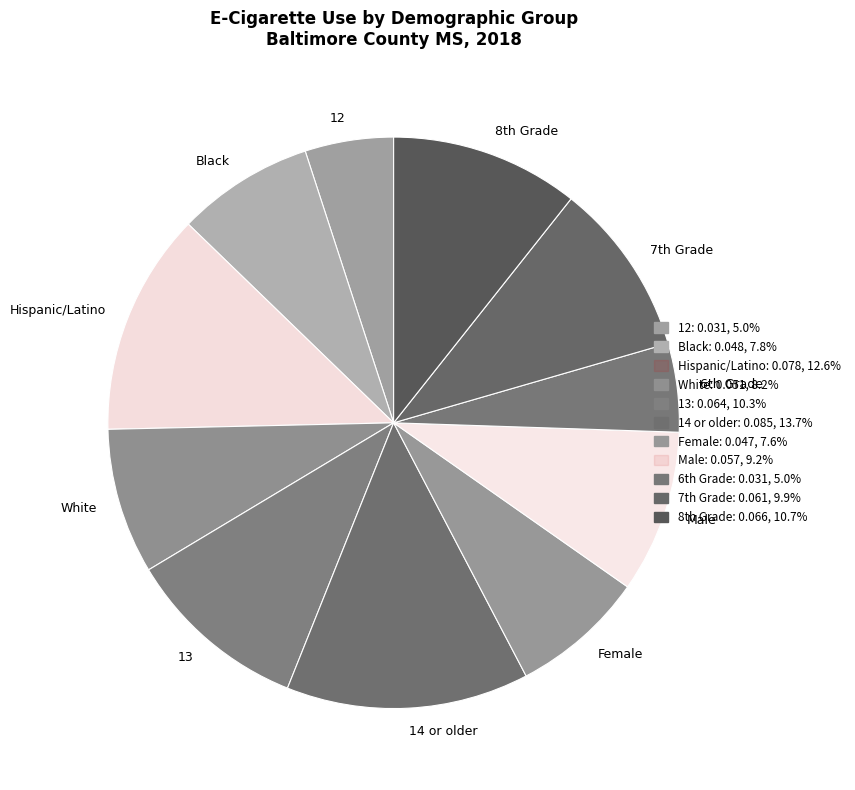

Which category has the biggest portion of the pie?

14 or older